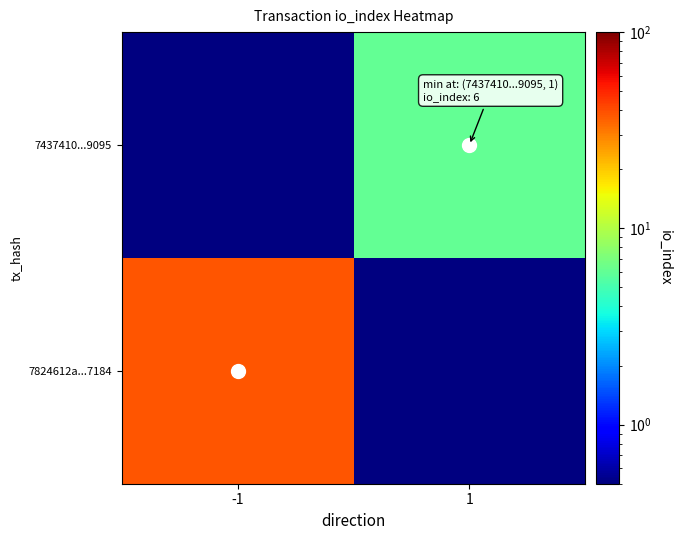

At which category is the sum across all series the highest?

-1